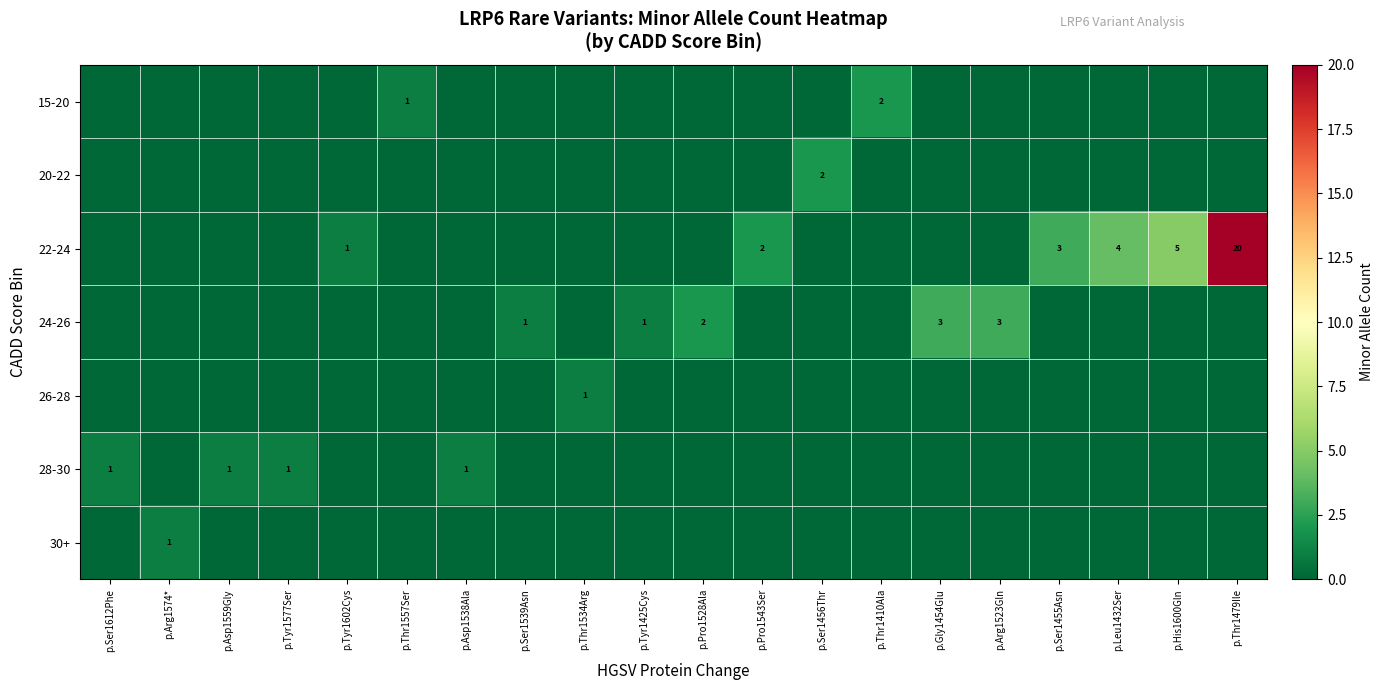

The 24-26 series shows 3 at p.Arg1523Gln. True or false?

True